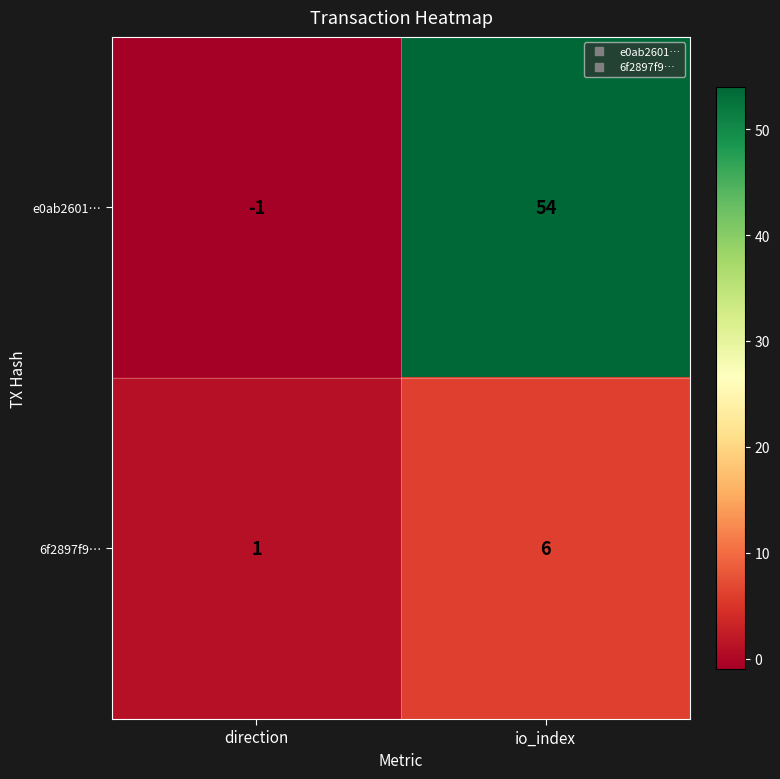

At io_index, list the series in order from smallest to largest.

6f2897f9…, e0ab2601…